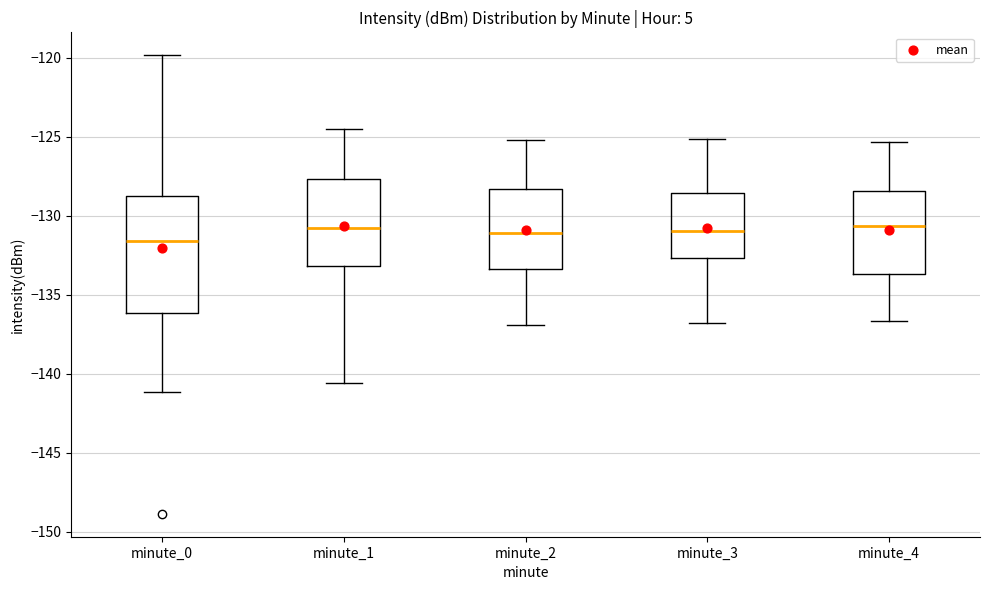

Reading left to right, transcribe this box plot: for each box, give where its median line is, the range the box spans, and where its two whiskers end, as read against the y-axis. The values are not printed on the chart, so give them approximately, as read against the axis.

minute_0: median -131.5, box -136.0 to -128.5, whiskers -141.0 to -120.0
minute_1: median -131.0, box -133.0 to -127.5, whiskers -140.5 to -124.5
minute_2: median -131.0, box -133.5 to -128.5, whiskers -137.0 to -125.0
minute_3: median -131.0, box -132.5 to -128.5, whiskers -137.0 to -125.0
minute_4: median -130.5, box -133.5 to -128.5, whiskers -136.5 to -125.5